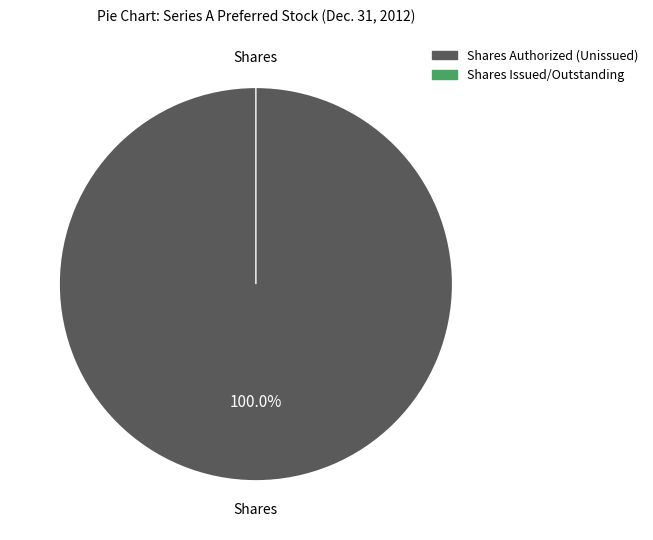

Which category has the smallest portion of the pie?

Series A preferred stock, shares issued